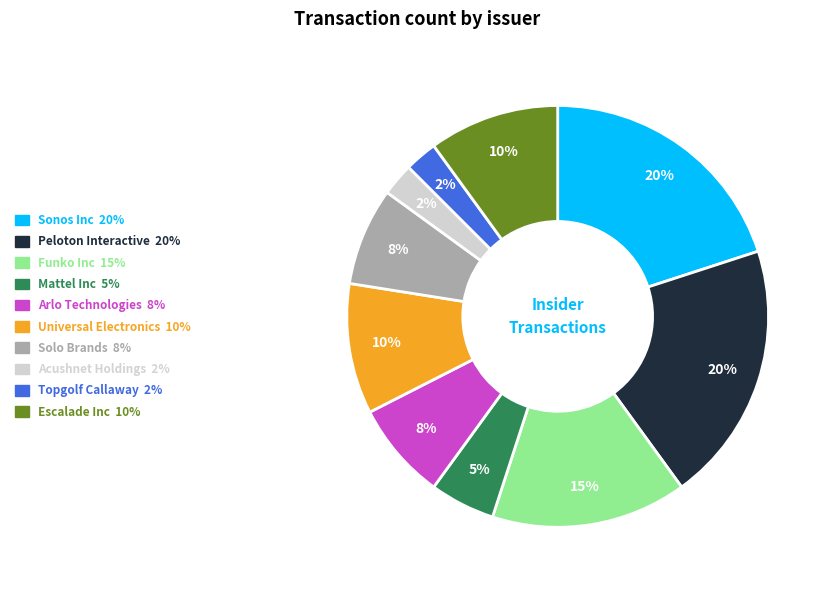

What percentage is the Peloton Interactive slice, to the nearest percent?

20%